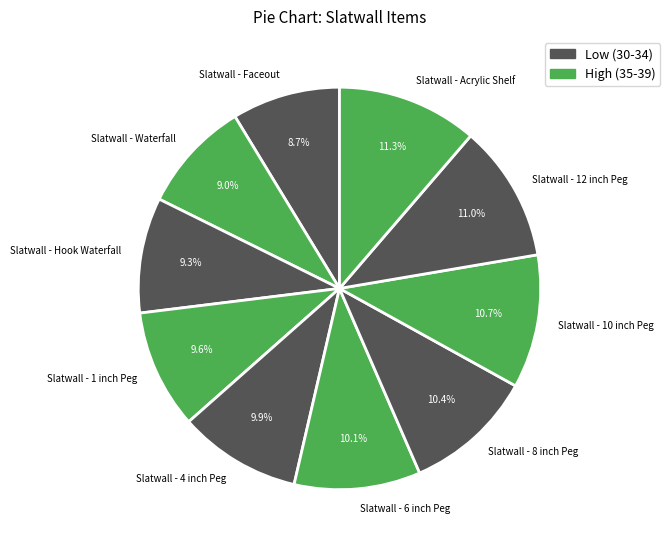

What is the ratio of the value at Slatwall - 10 inch Peg to the value at Slatwall - 12 inch Peg?

1.0